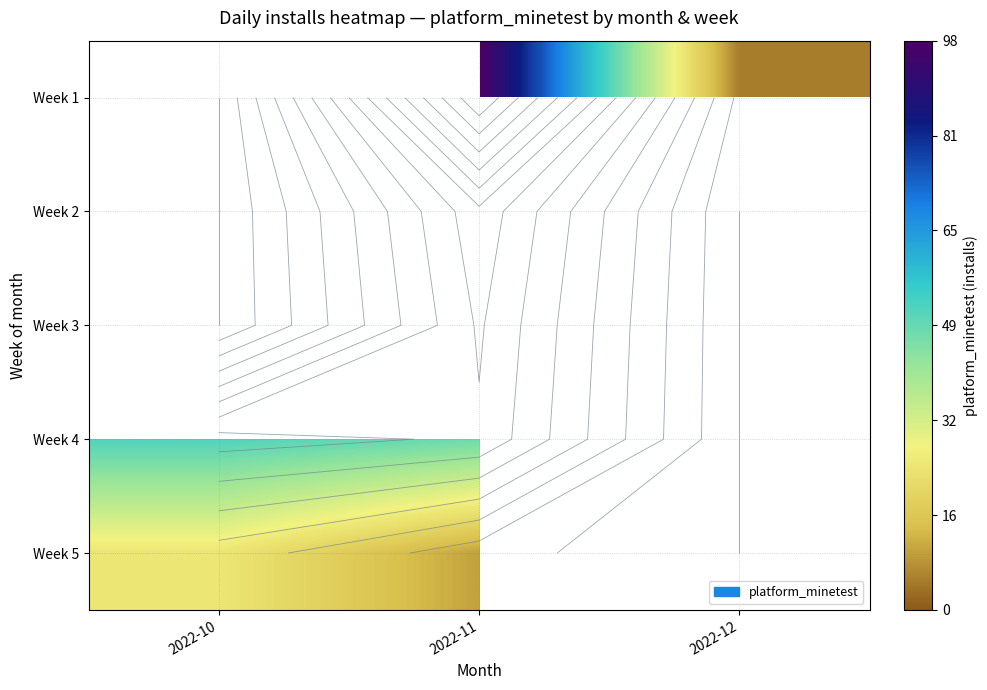

What is the maximum value for Week 5?

25.0